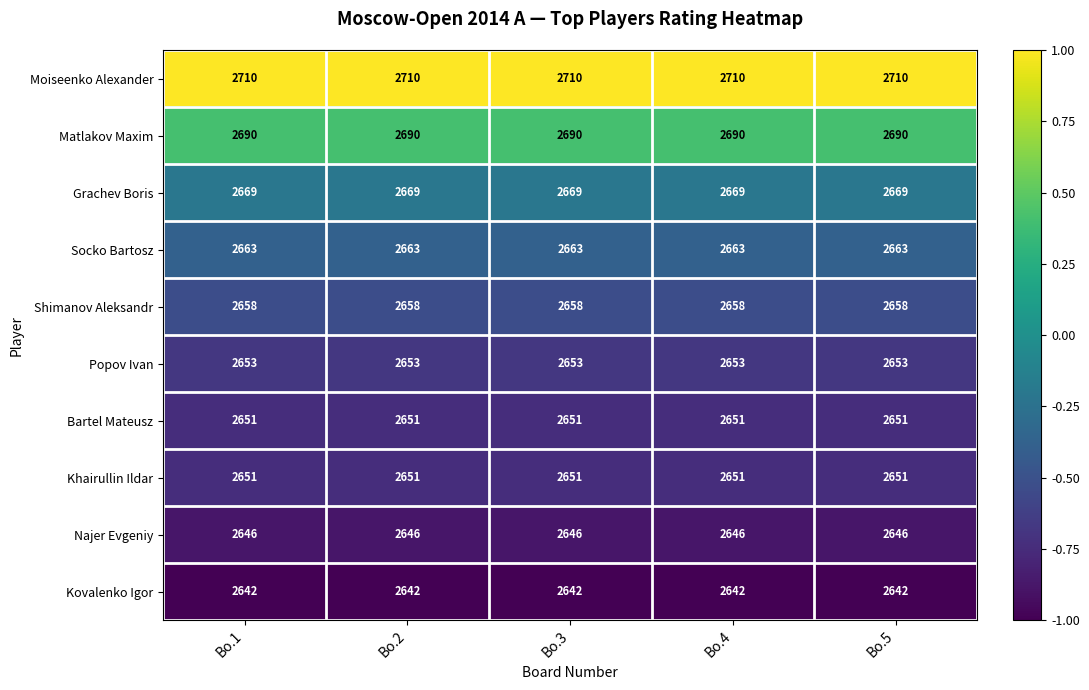

What is the minimum value shown in the chart?

2642